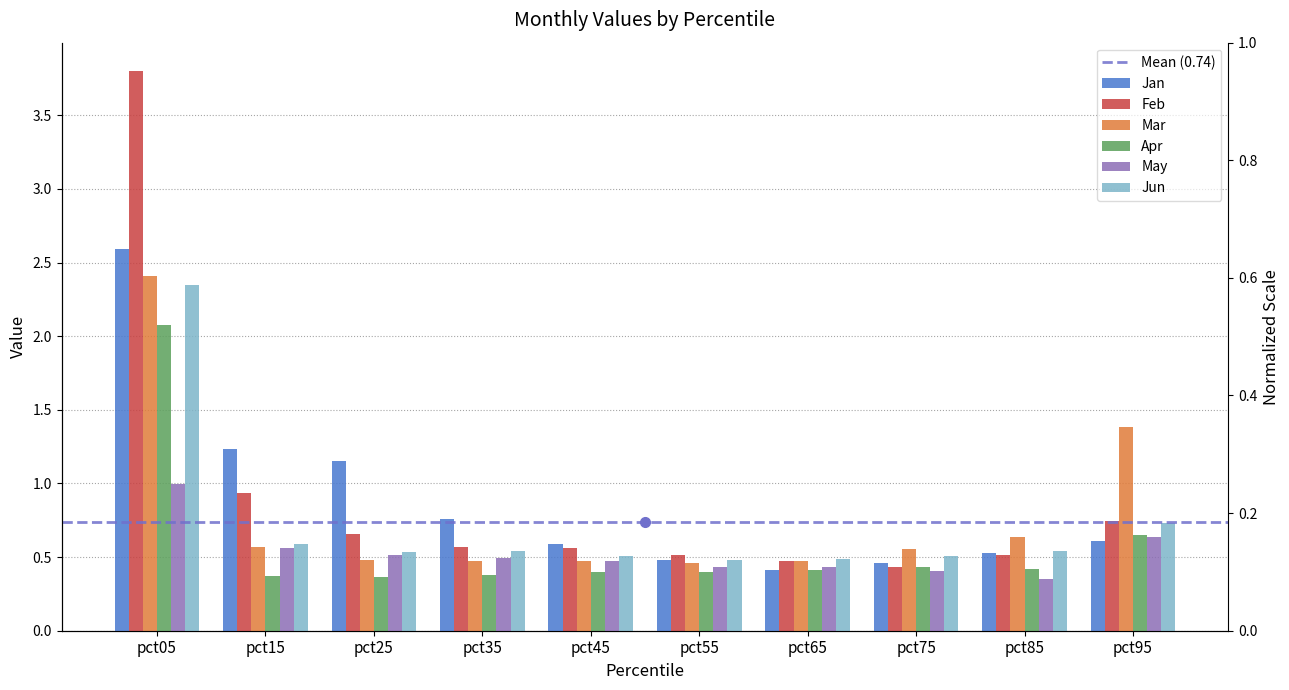

How many groups of bars are there?

10